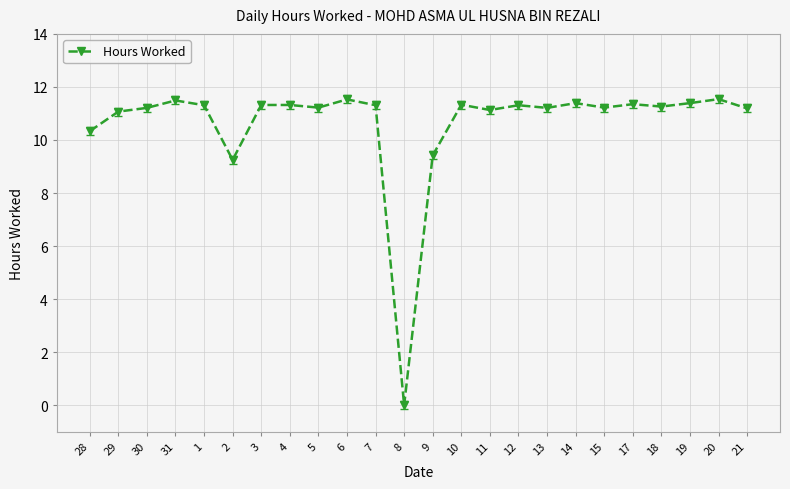

What is the label of the 21st point from the right?

31